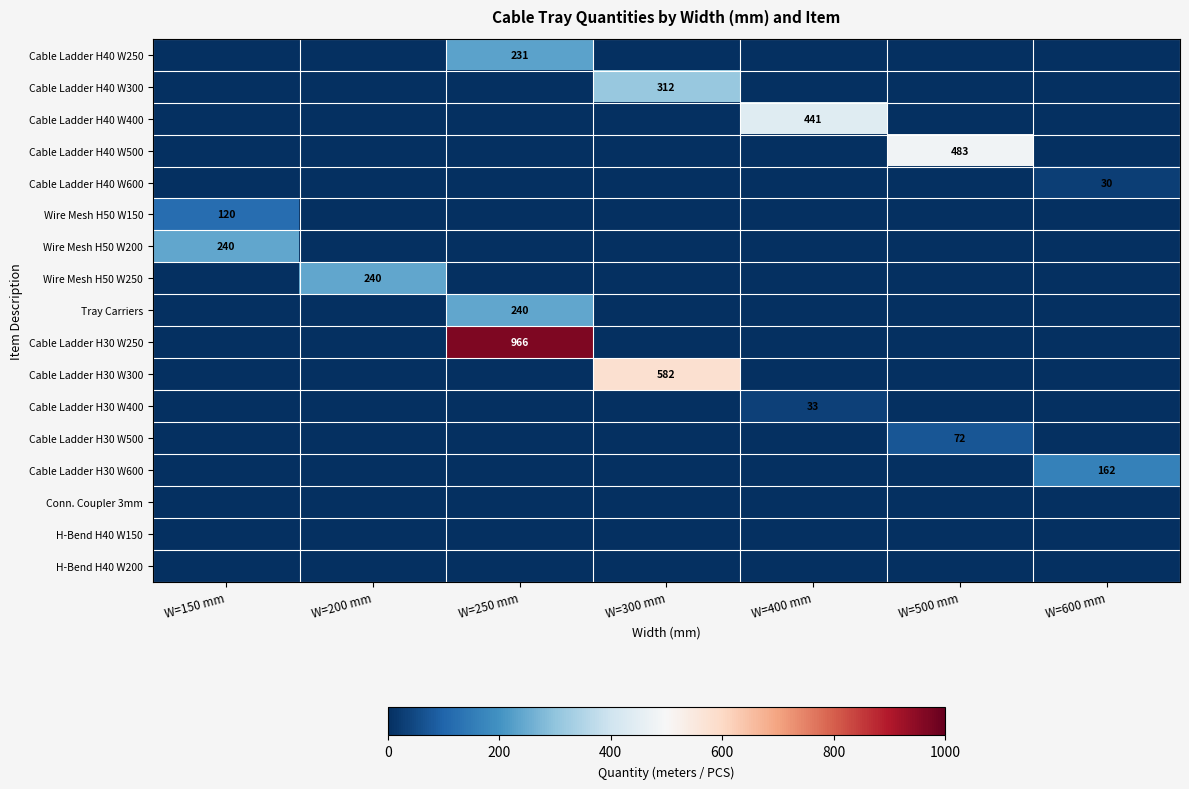

Is it true that Cable Ladder H40 W400 equals 441 at W=400 mm?

True